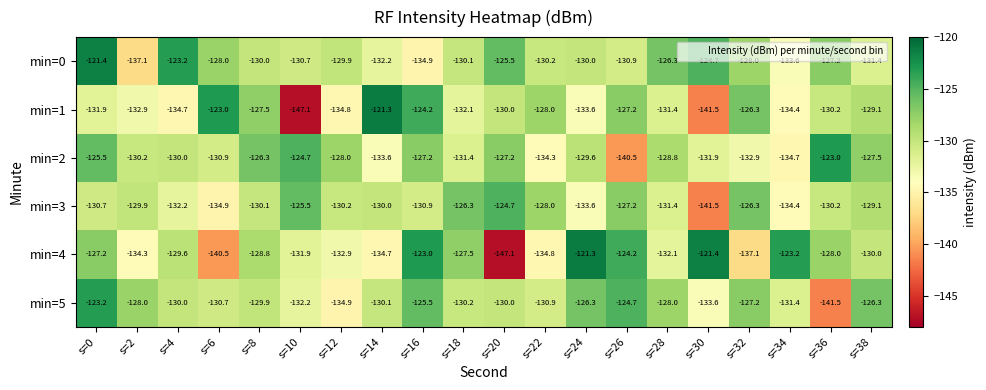

Read the min=3 value at s=14.

-130.0